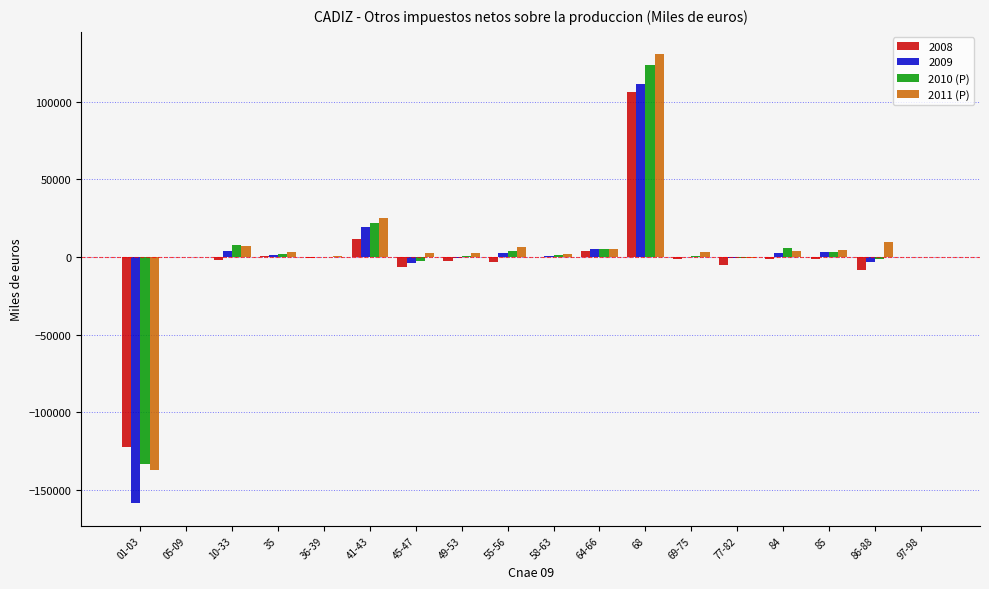

How many series are shown in this chart?

4